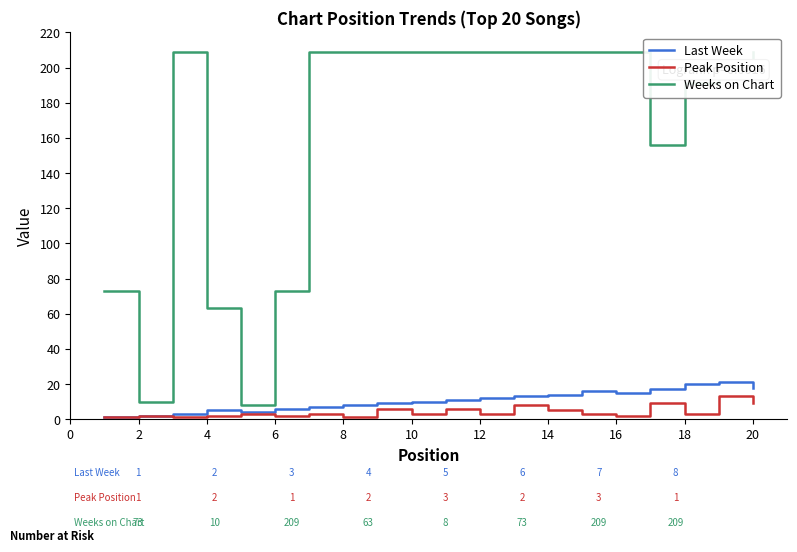

The Last Week series shows 14 at 14. True or false?

True